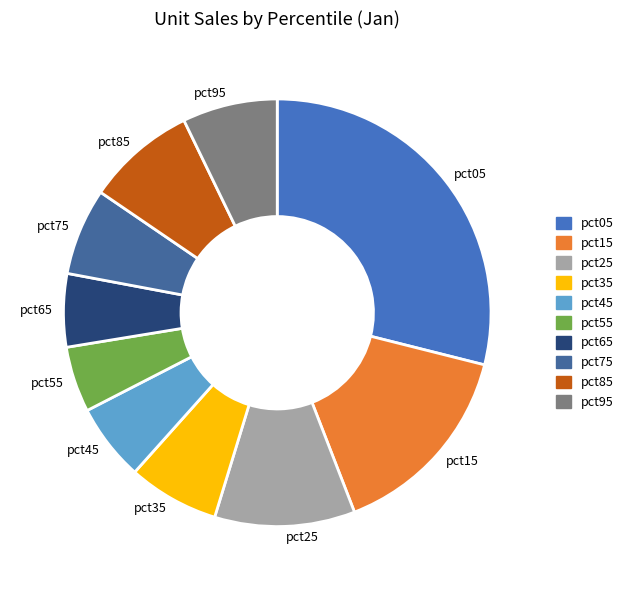

Is there a majority slice in this chart?

No